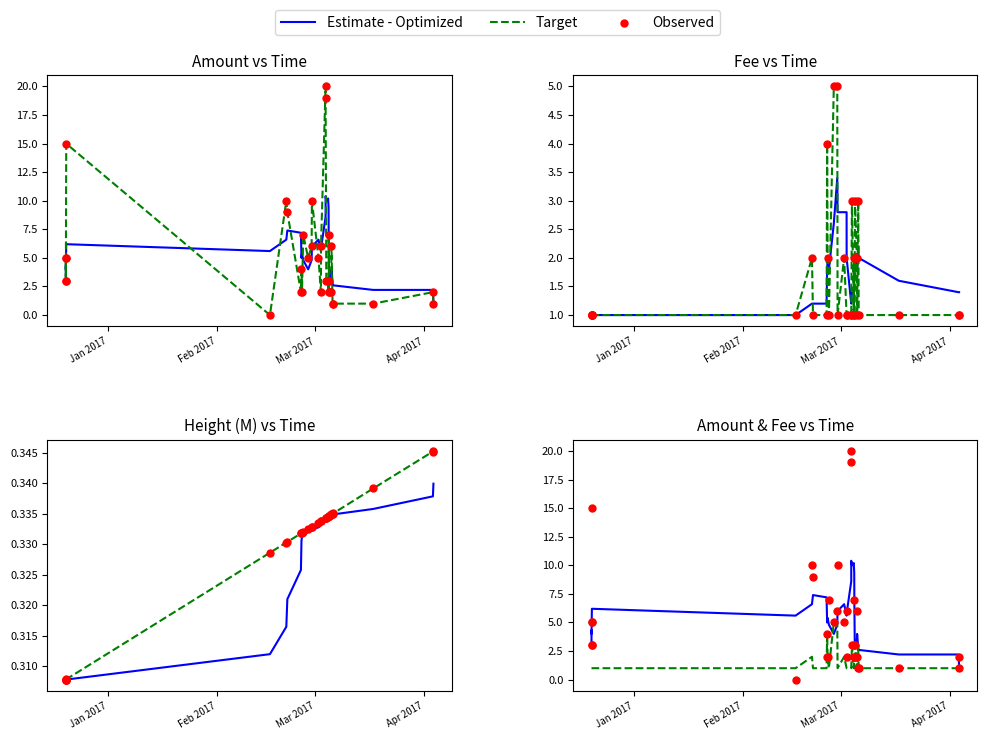

Which series contains the highest Y value?

Observed